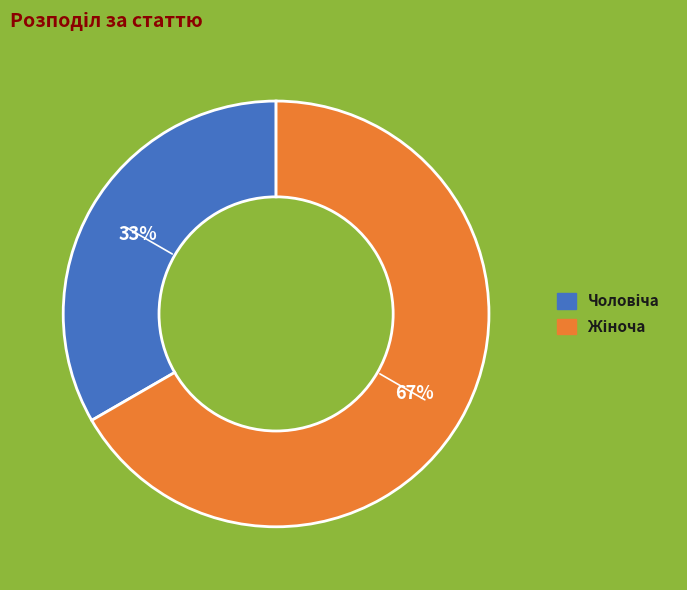

To the nearest percent, what is the average slice percentage?

50%